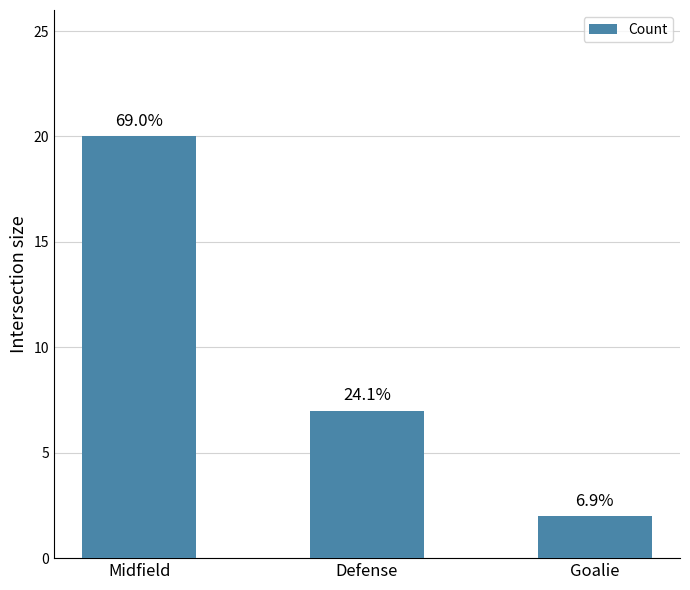

Does the chart contain stacked bars?

No